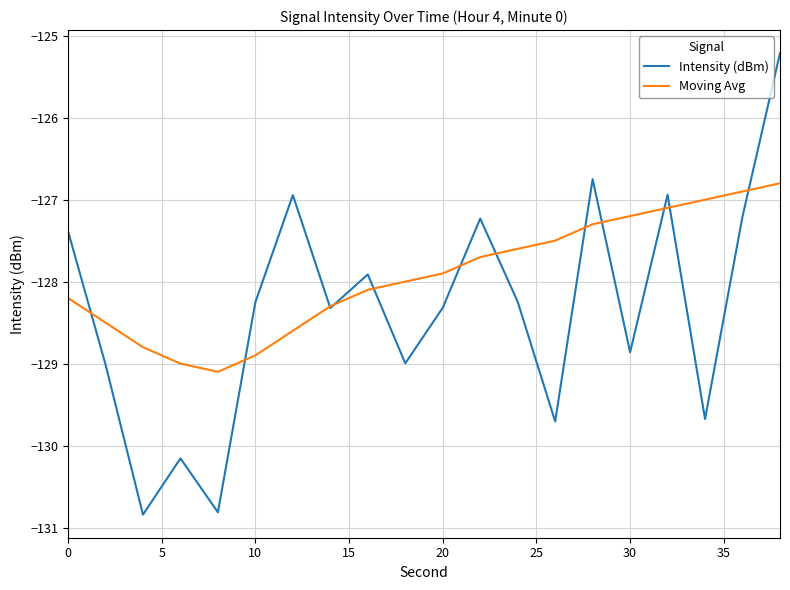

Which series has the largest total across all categories?

Moving Avg